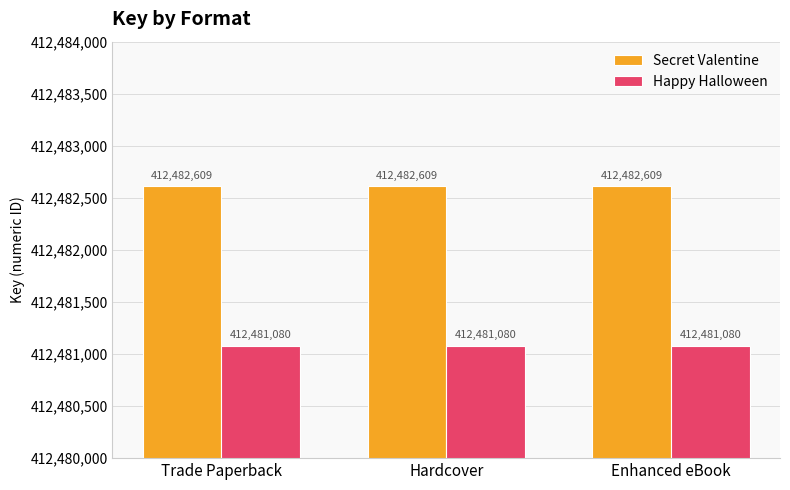

Rank the series at Trade Paperback from lowest to highest value.

Happy Halloween, Secret Valentine